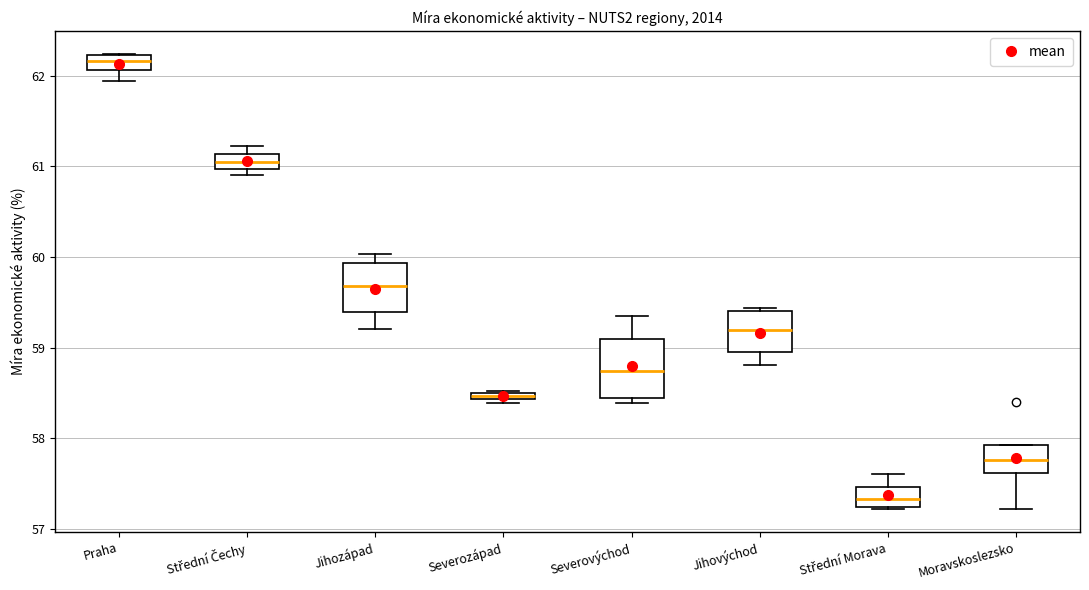

Where is the upper edge of the box for Severozápad on the y-axis? The values are not printed on the chart, so give them approximately, as read against the axis.

58.5